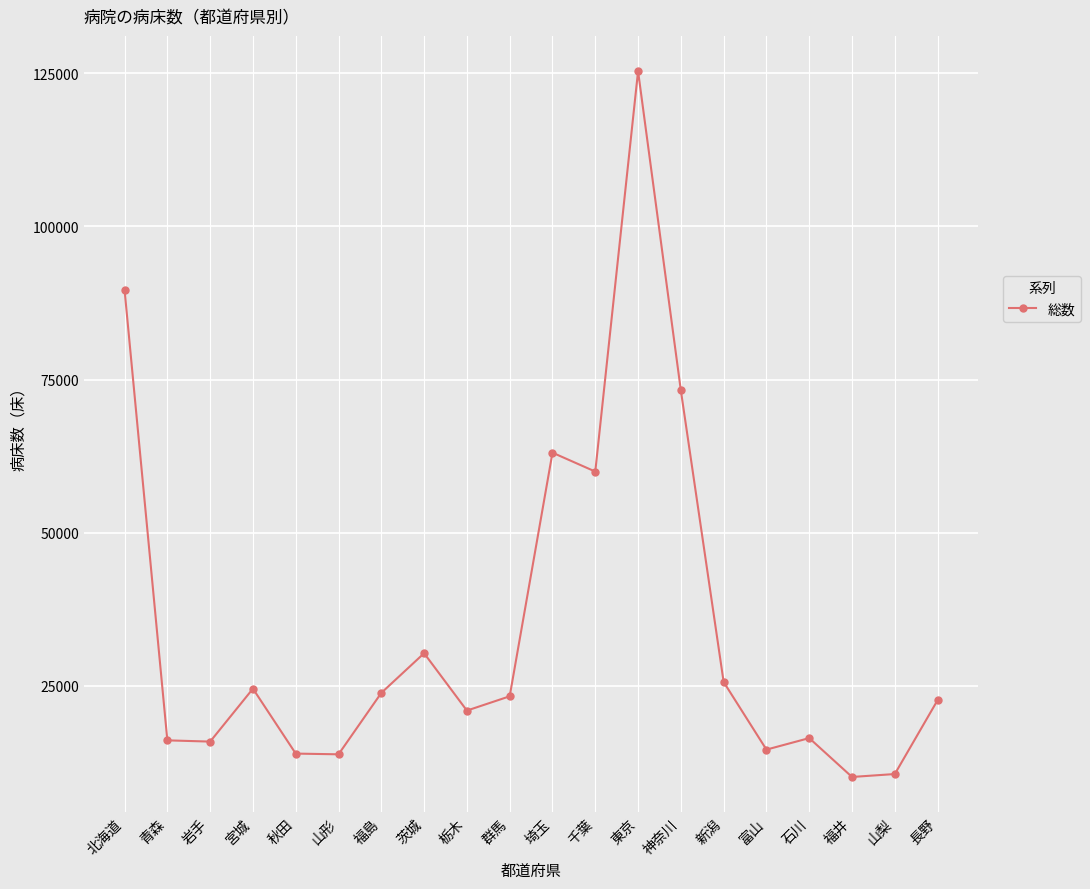

Is it true that the value at 青森 is 26922?

False